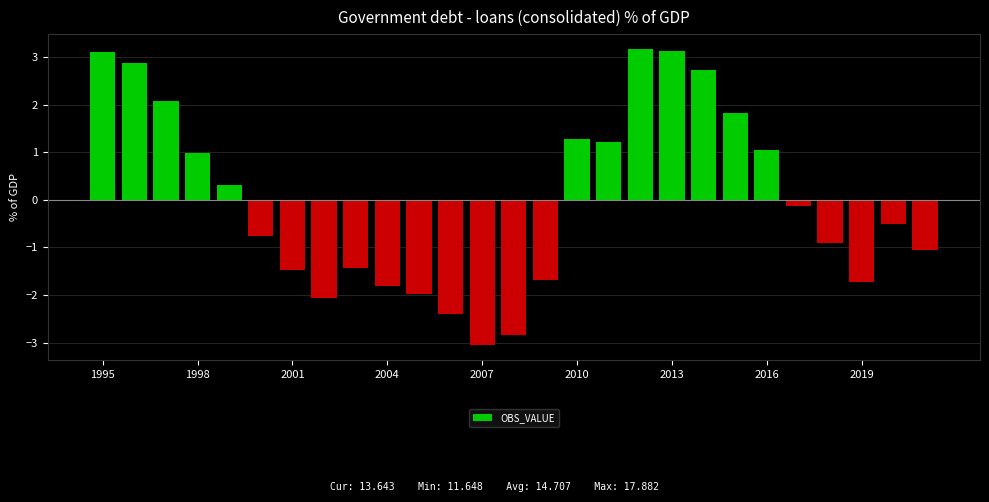

Reading left to right, what are all the values shown in this chart?

3.1	2.9	2.1	1.0	0.3	-0.8	-1.5	-2.1	-1.4	-1.8	-2.0	-2.4	-3.1	-2.8	-1.7	1.3	1.2	3.2	3.1	2.7	1.8	1.1	-0.1	-0.9	-1.7	-0.5	-1.1